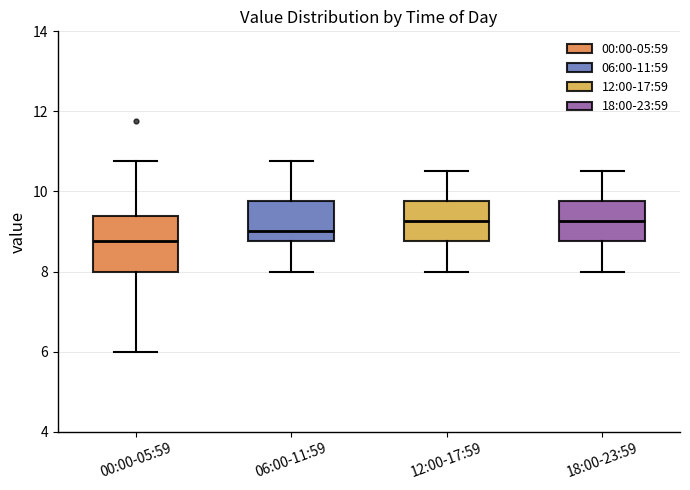

Which box is the tallest, from its lower edge to its upper edge?

00:00-05:59